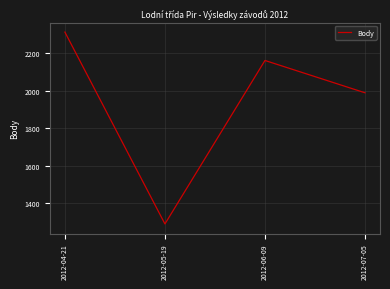

What is the ratio of the value at 2012-06-09 to the value at 2012-07-05?

1.1